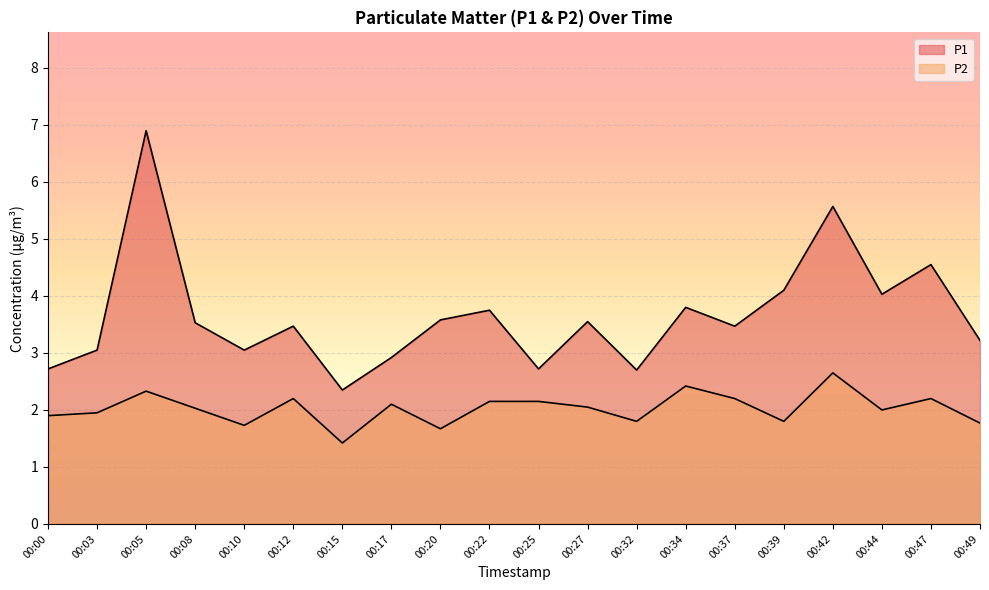

What is the difference between the maximum and minimum values in the P2 series?

1.2